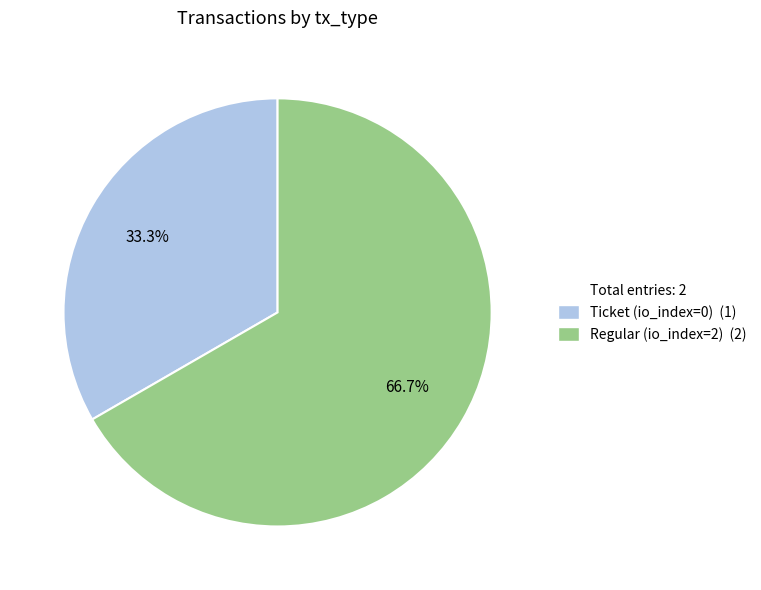

Does any single category account for the majority?

Yes